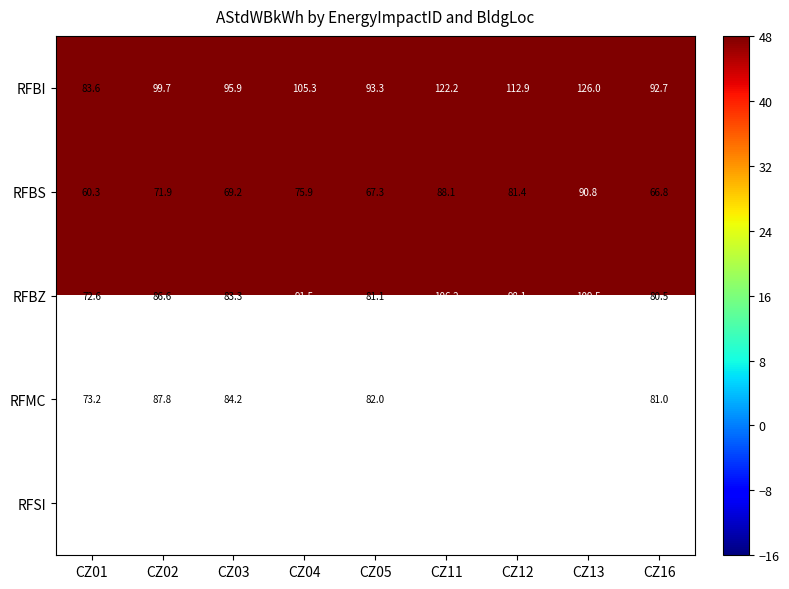

What is the sum of the RFMC values at CZ16 and CZ03?

165.2